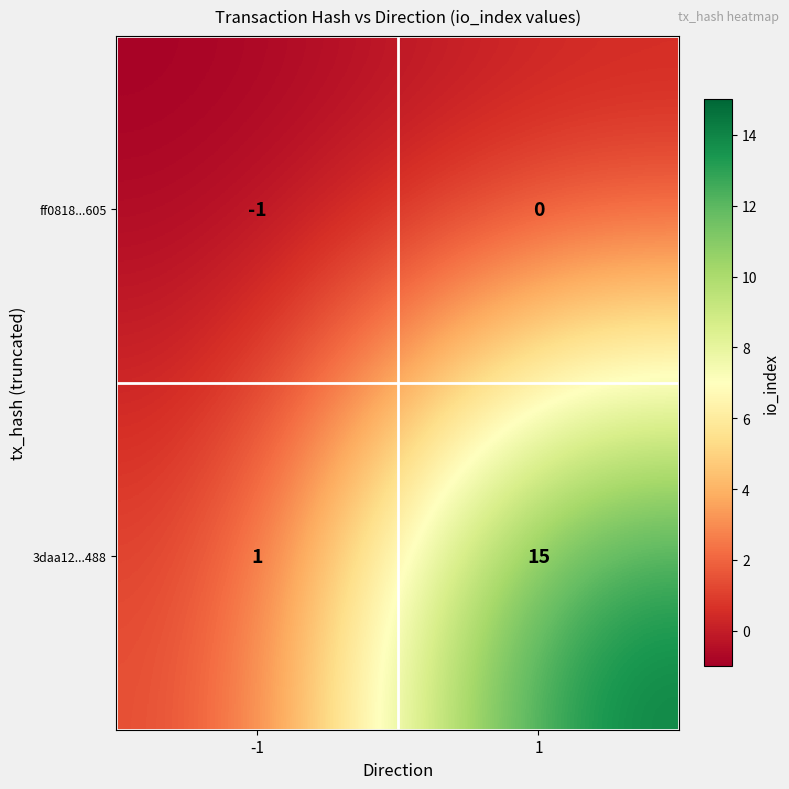

Is it true that ff0818...605 equals -2 at -1?

False